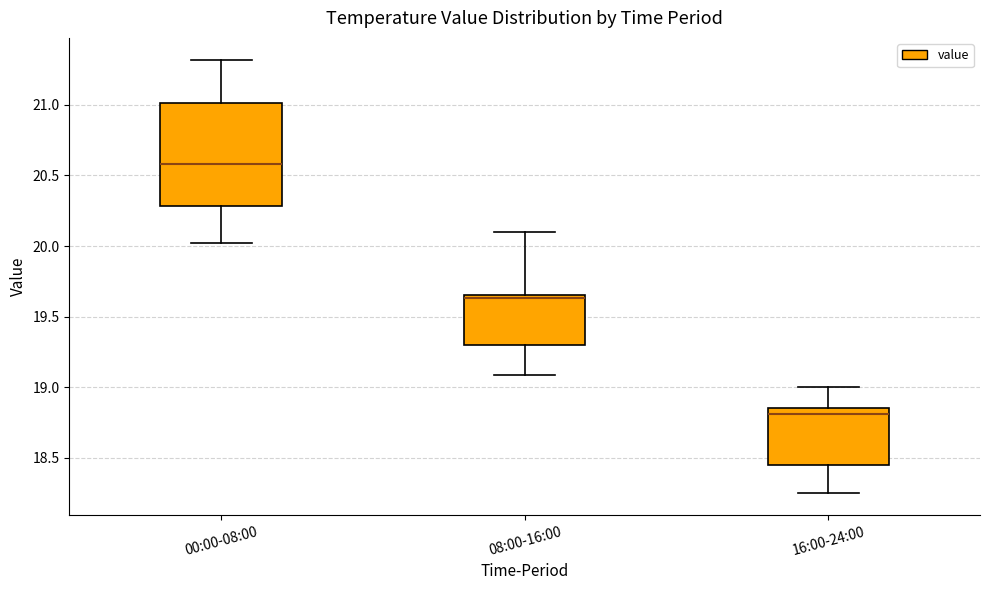

Reading left to right, transcribe this box plot: for each box, give where its median line is, the range the box spans, and where its two whiskers end, as read against the y-axis. The values are not printed on the chart, so give them approximately, as read against the axis.

00:00-08:00: median 20.60, box 20.30 to 21.00, whiskers 20.00 to 21.30
08:00-16:00: median 19.65 (just below the box's upper edge), box 19.30 to 19.65, whiskers 19.10 to 20.10
16:00-24:00: median 18.80, box 18.45 to 18.85, whiskers 18.25 to 19.00